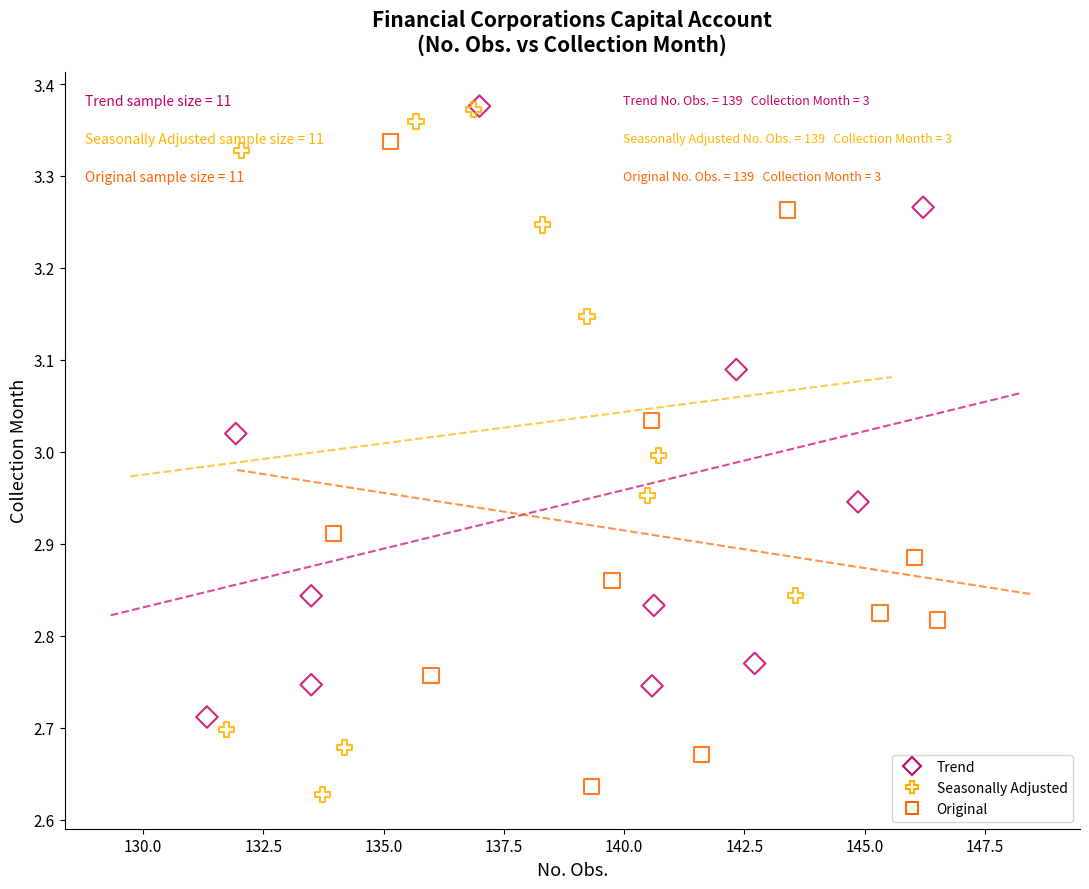

Which series contains the lowest Y value?

Seasonally Adjusted